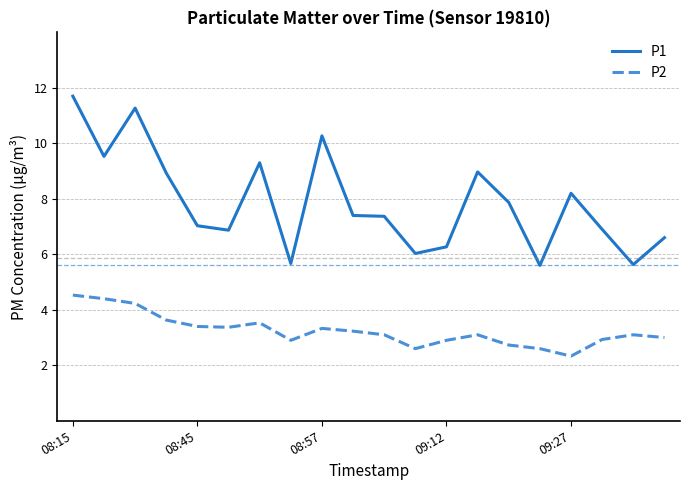

True or false: P1 and P2 cross at least once.

False